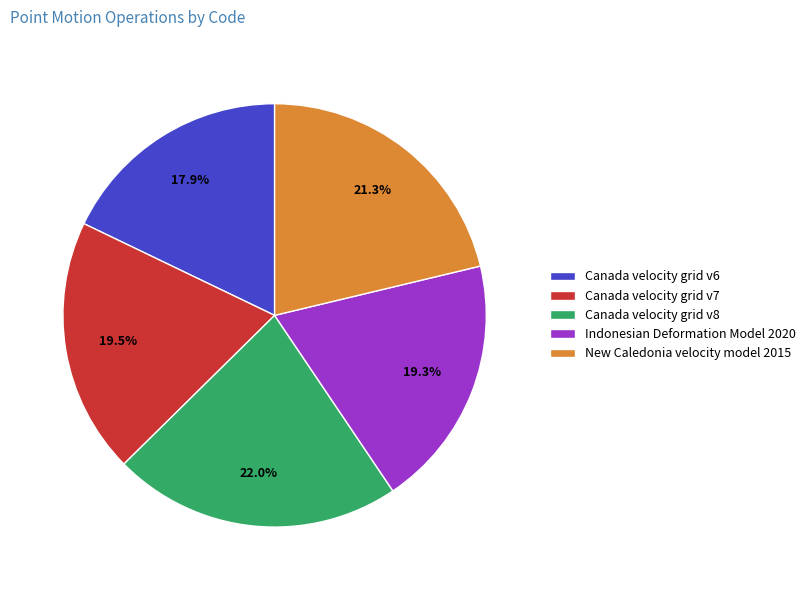

What percentage is the Canada velocity grid v6 slice, to the nearest percent?

18%